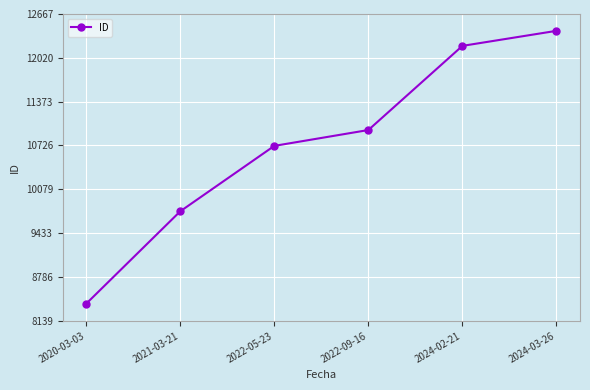

What is the smallest value displayed?

8391